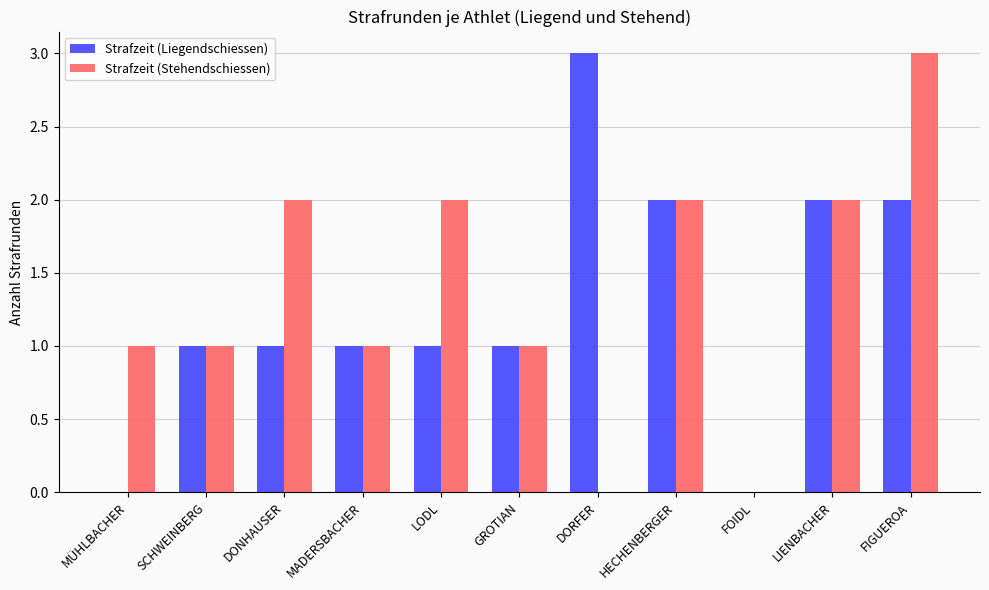

Count the Strafzeit (Liegendschiessen) values in the range 1 to 2.

8